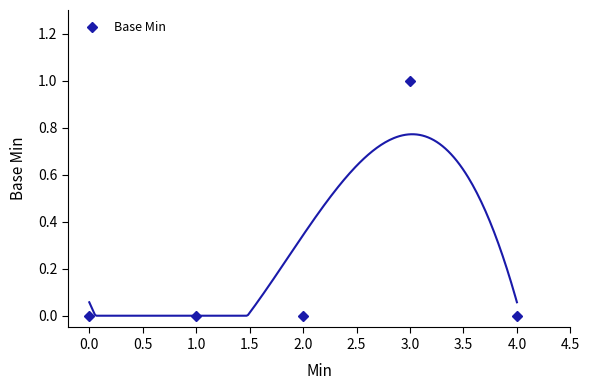

How many points are higher than both their immediate neighbors (excluding endpoints)?

1